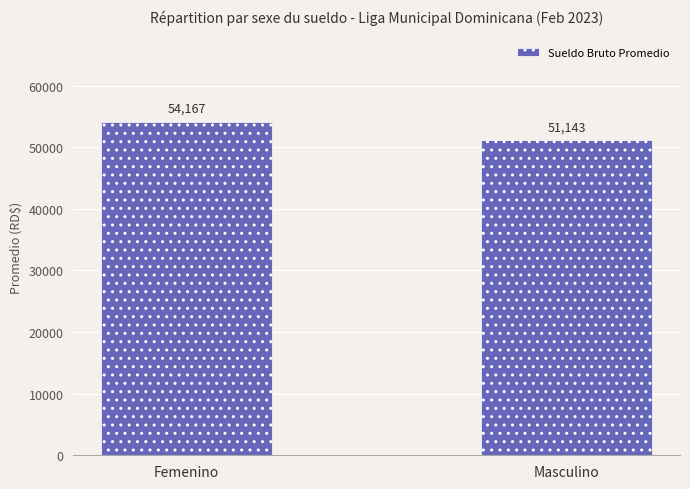

What is the sum of all values?

105309.5